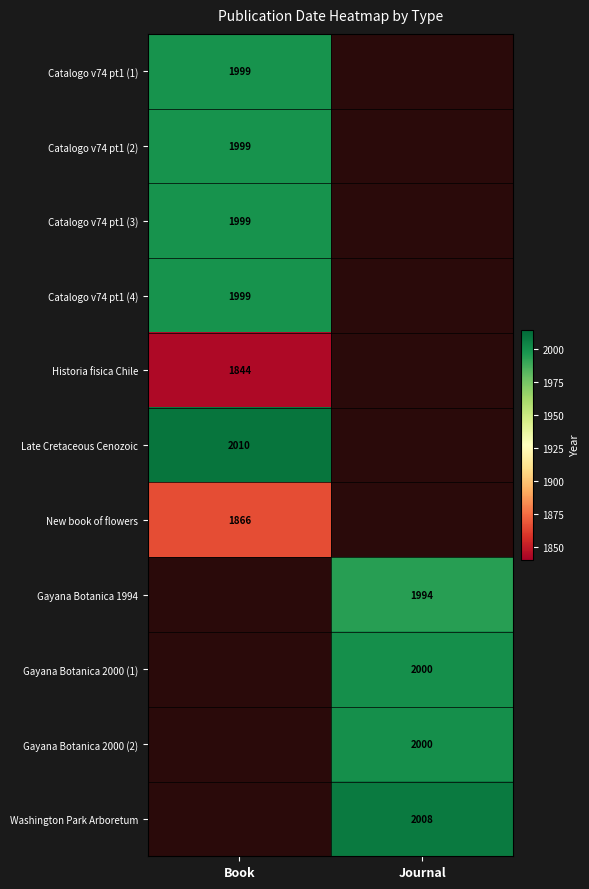

What is the spread (max minus min) of values at Book?

166.0